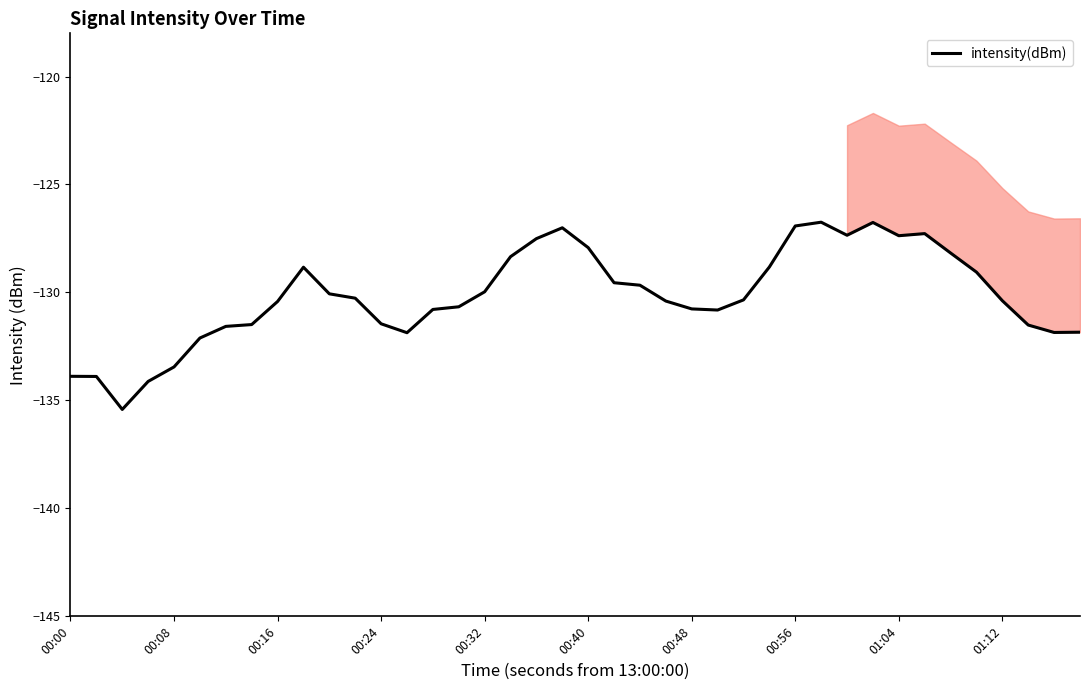

How many lines are shown in the chart?

1